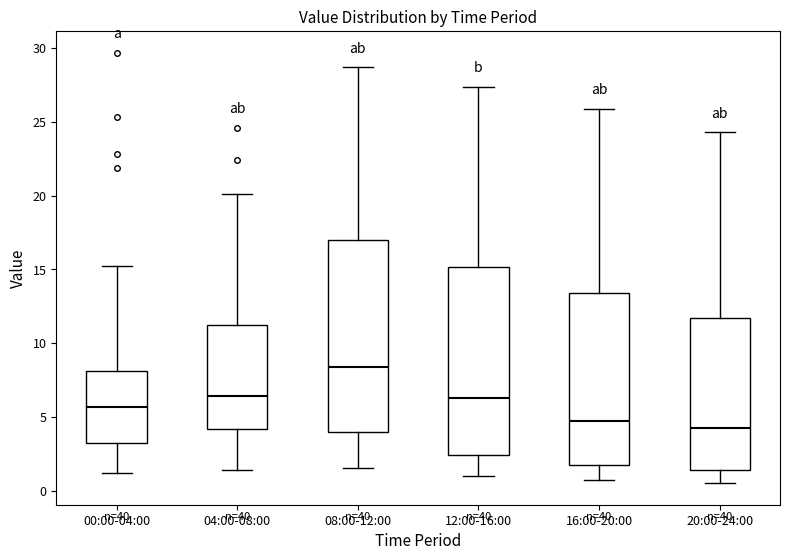

Where does the upper whisker of the box for 04:00-08:00 end on the y-axis? The values are not printed on the chart, so give them approximately, as read against the axis.

20.0